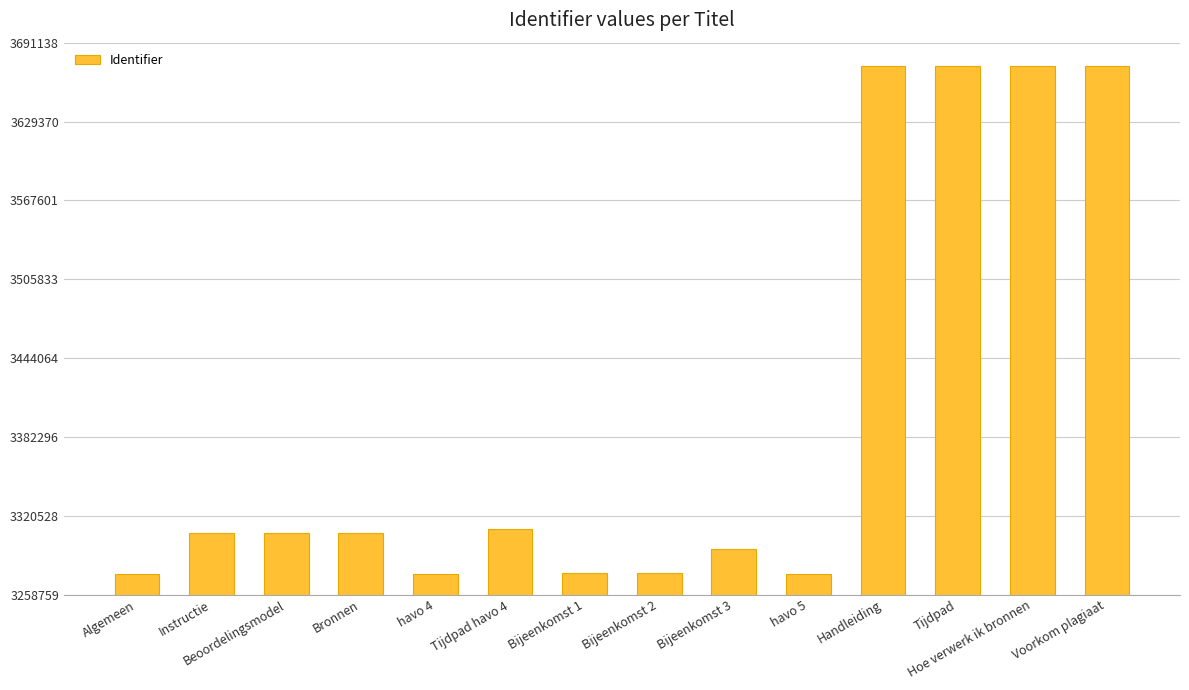

What is the smallest value displayed?

3275135